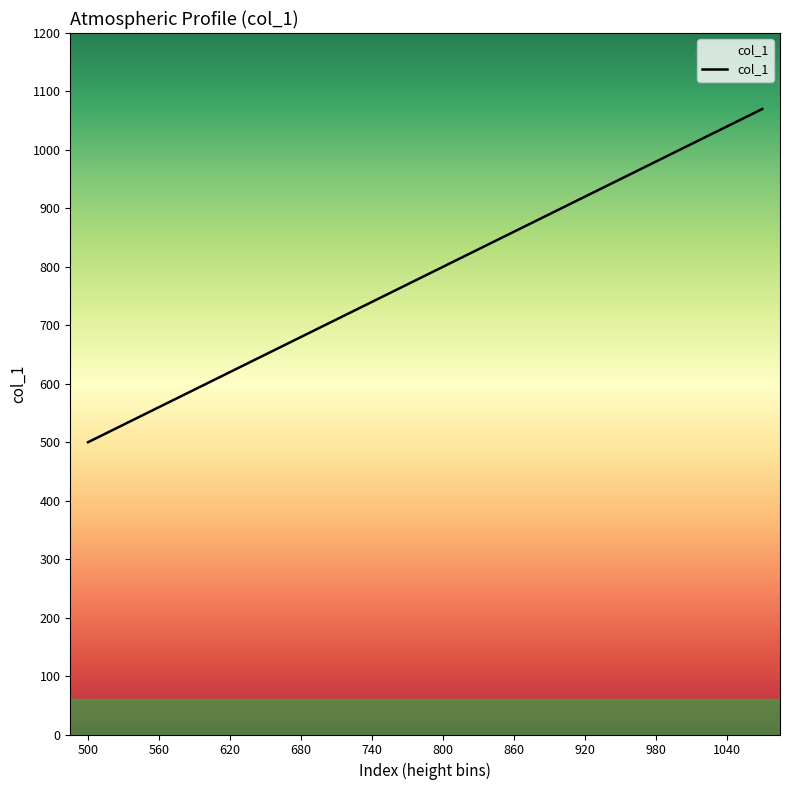

What is the minimum value shown in the chart?

500